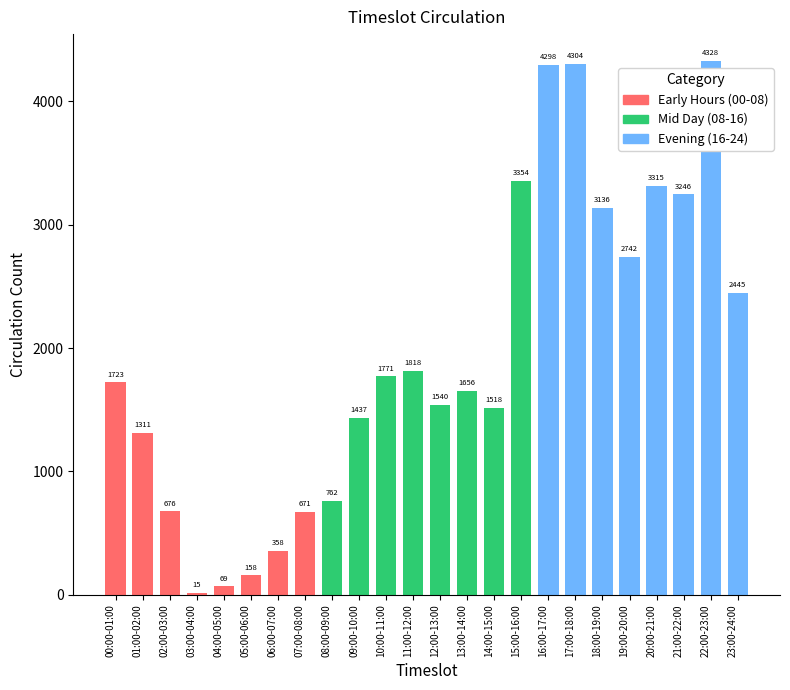

How many bars are there in total?

24